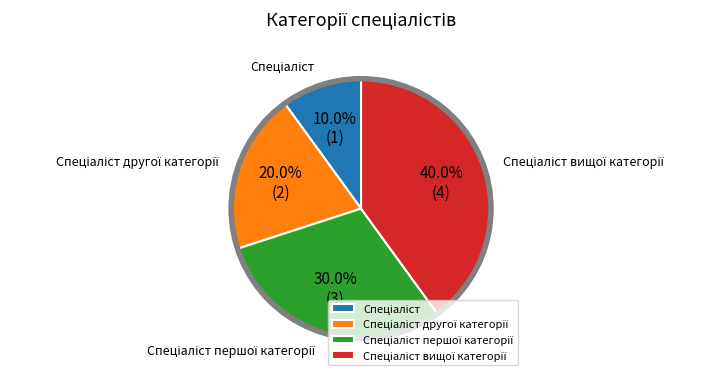

Is there any slice that represents more than half of the pie?

No